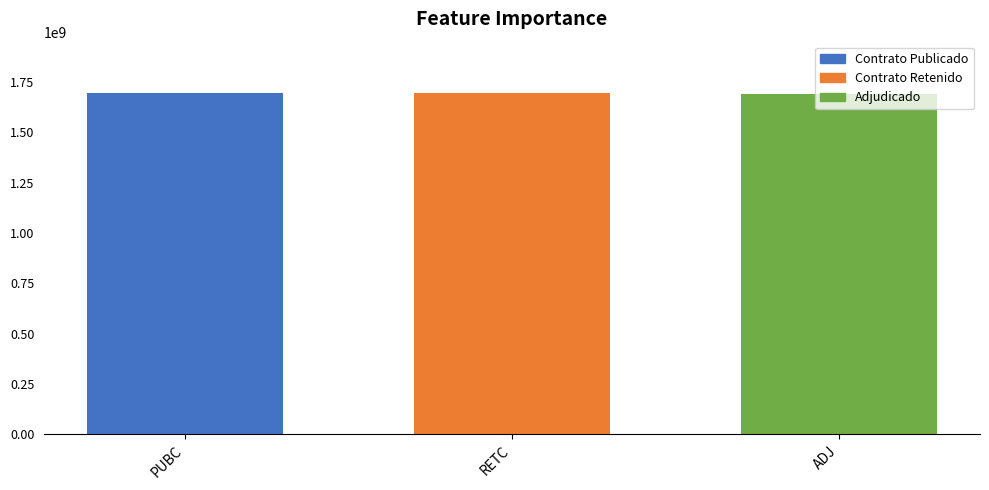

What is the maximum value for Contrato Retenido?

1695136894